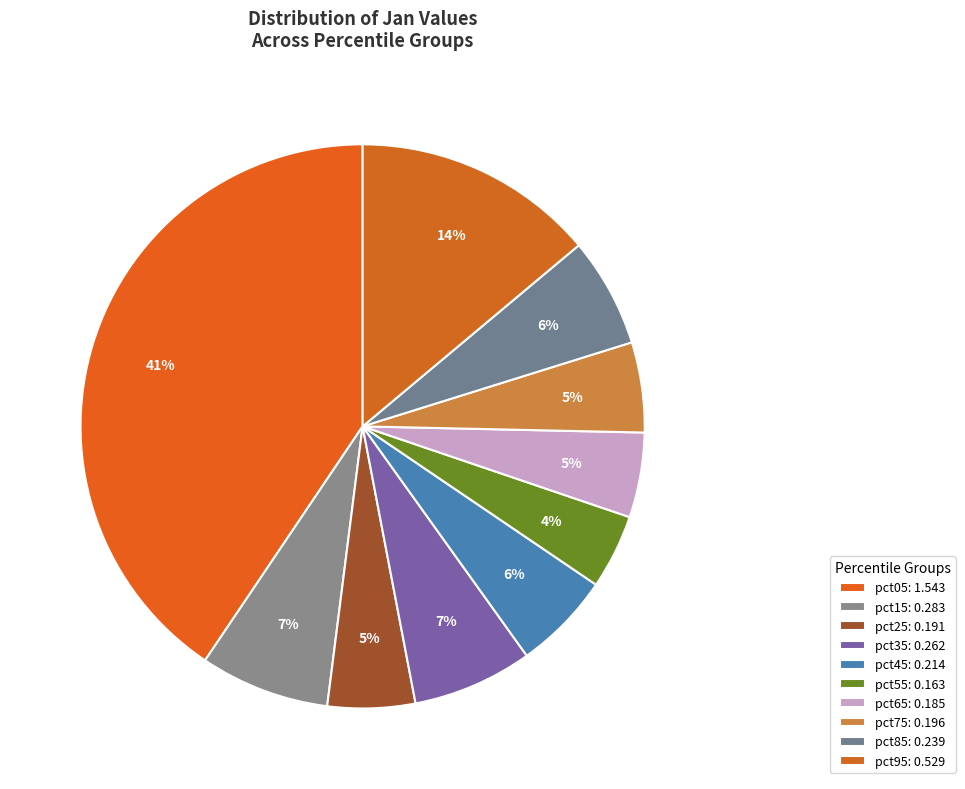

How many slices are in this pie chart?

10